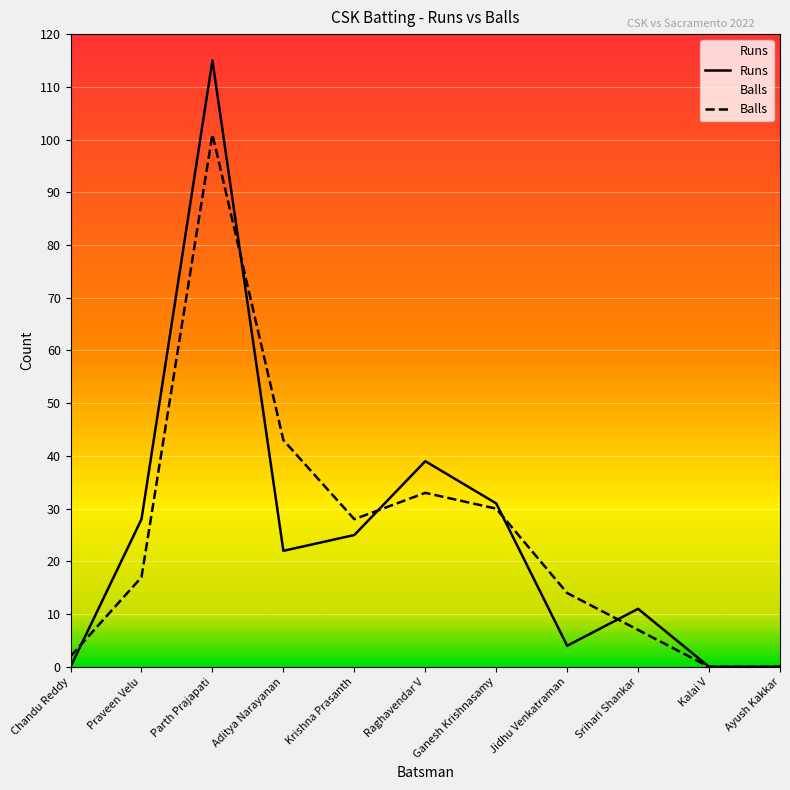

Where is Runs nearest to the value 57?

Raghavendar V